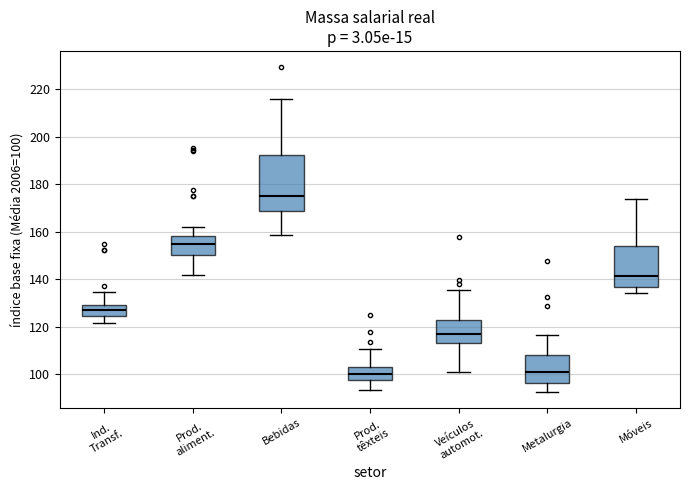

Which box's median line is the highest?

Bebidas